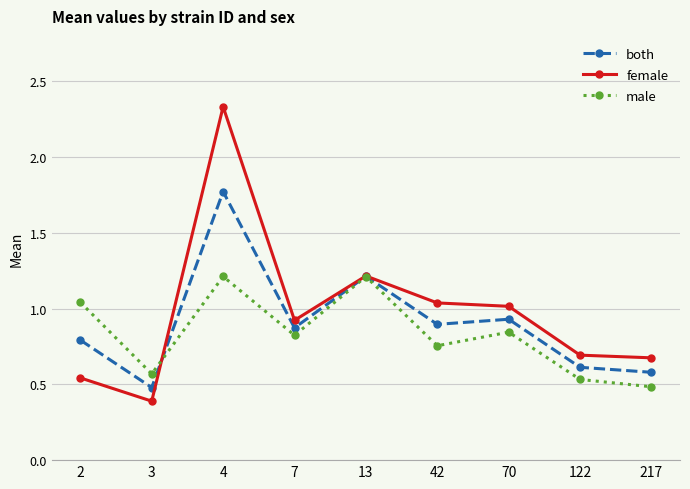

How many data points does each series have?

9